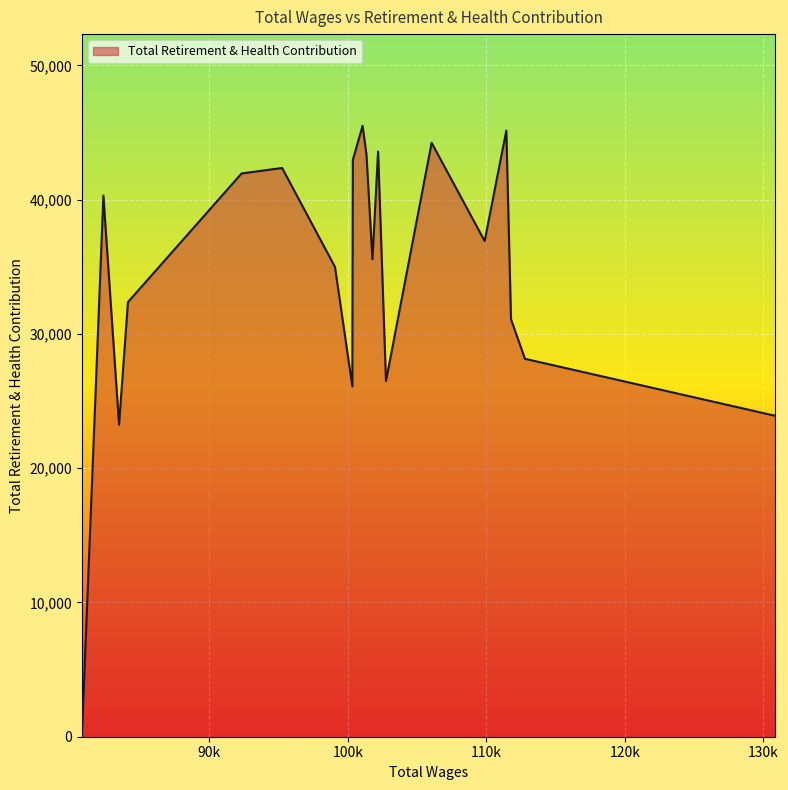

What is the greatest value displayed?

45501